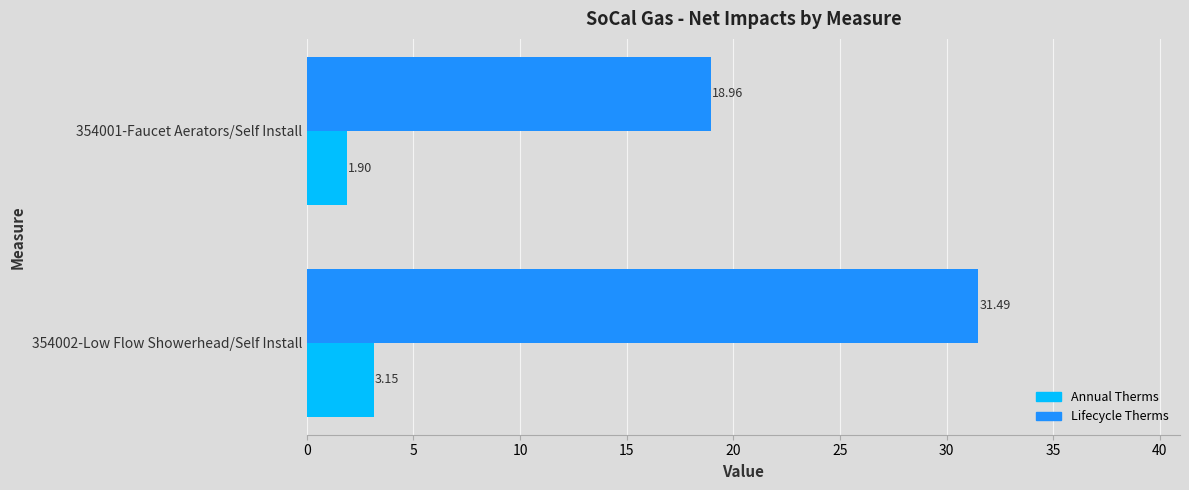

At which category is the sum across all series the highest?

354002-Low Flow Showerhead/Self Install